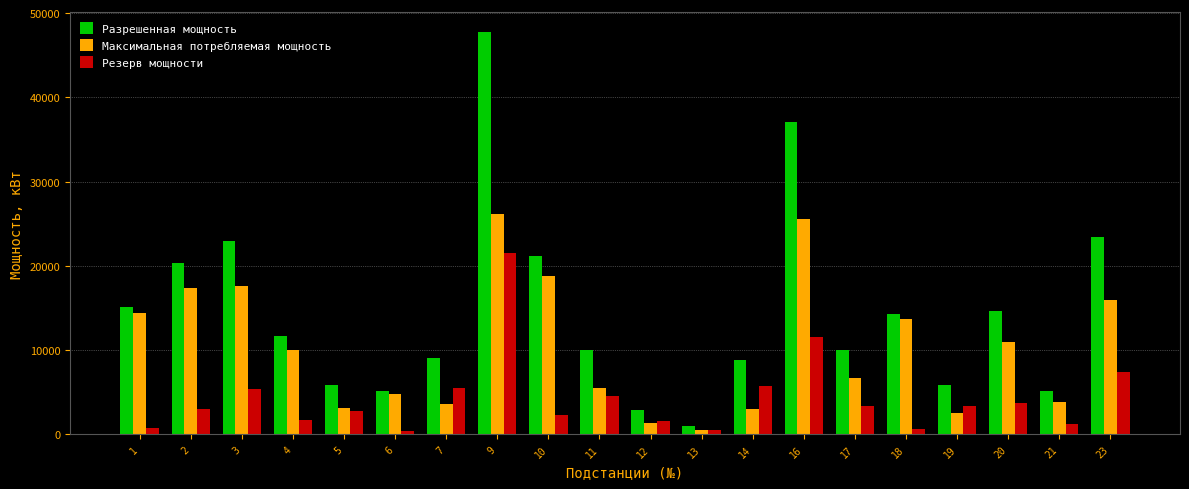

What are all the series names shown in the legend?

Разрешенная мощность, Максимальная потребляемая мощность, Резерв мощности